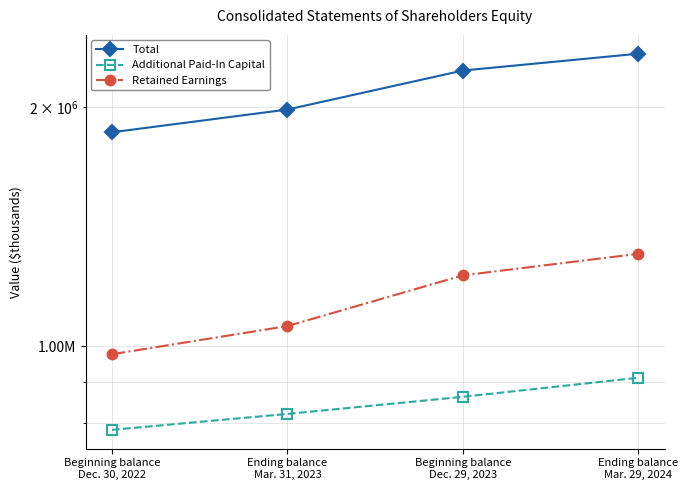

What is the spread (max minus min) of values at Ending balance
Mar. 31, 2023?

1164773